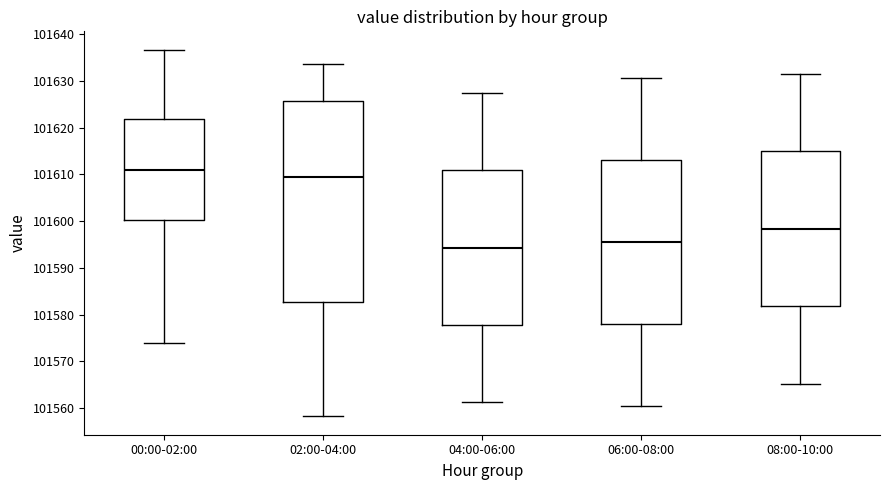

Comparing the boxes themselves (not the whiskers), which one is the tallest?

02:00-04:00